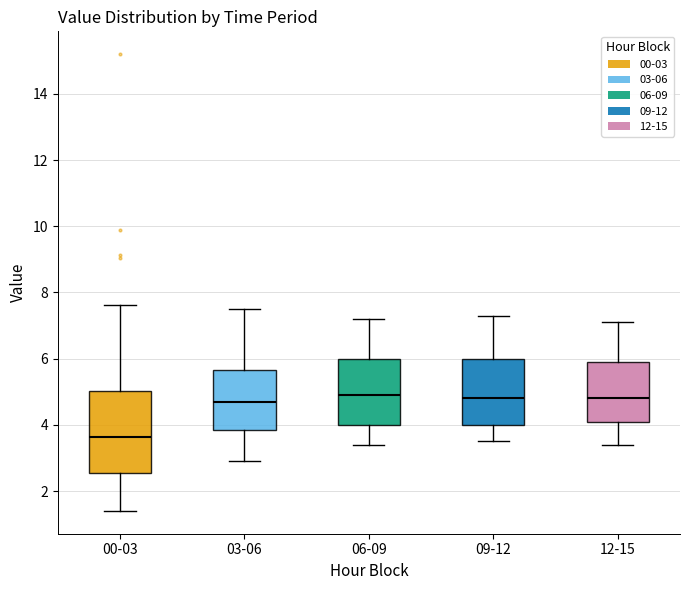

Where does the lower whisker of the box for 03-06 end on the y-axis? The values are not printed on the chart, so give them approximately, as read against the axis.

3.0